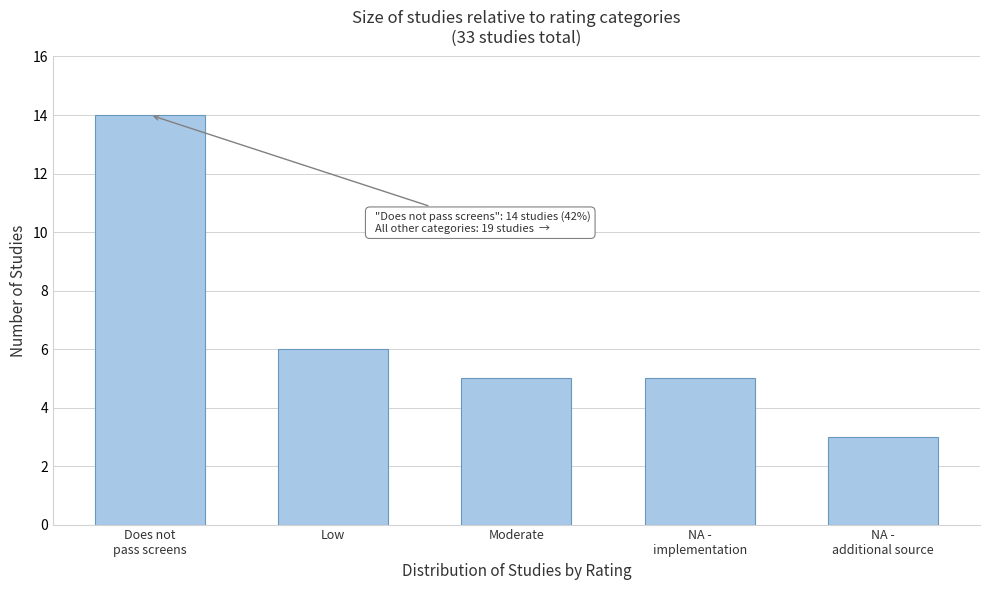

Reading left to right, extract all data points from this chart.

14	6	5	5	3